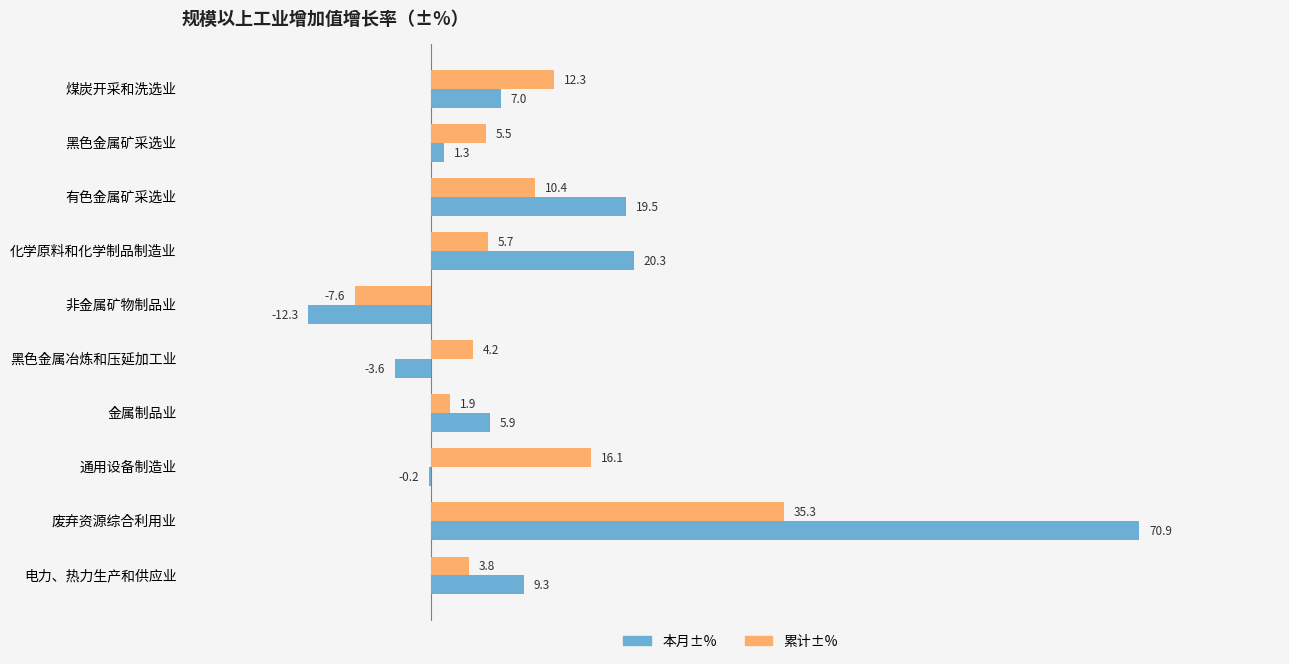

Which category has the highest value in the 累计±% series?

废弃资源综合利用业